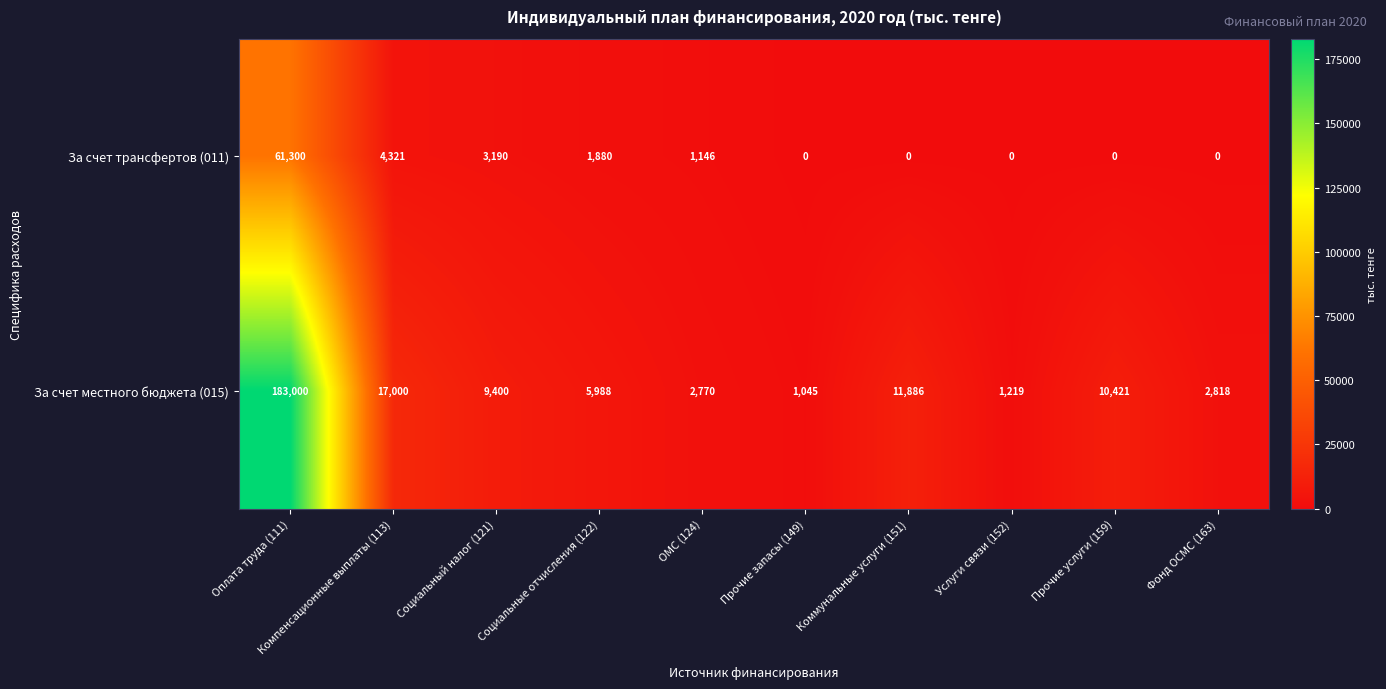

True or false: За счет местного бюджета (015) has a value of 11886 at Коммунальные услуги (151).

True